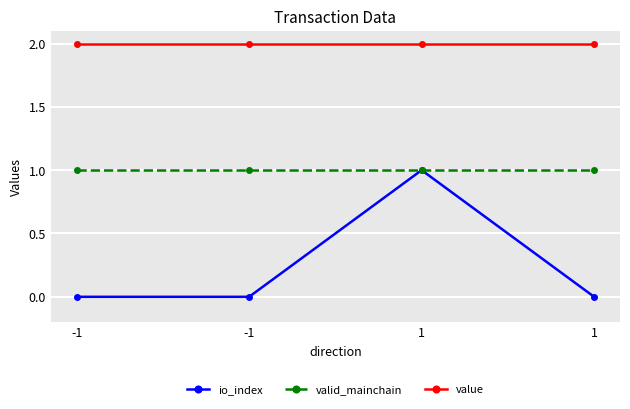

True or false: io_index and valid_mainchain intersect in this chart.

False